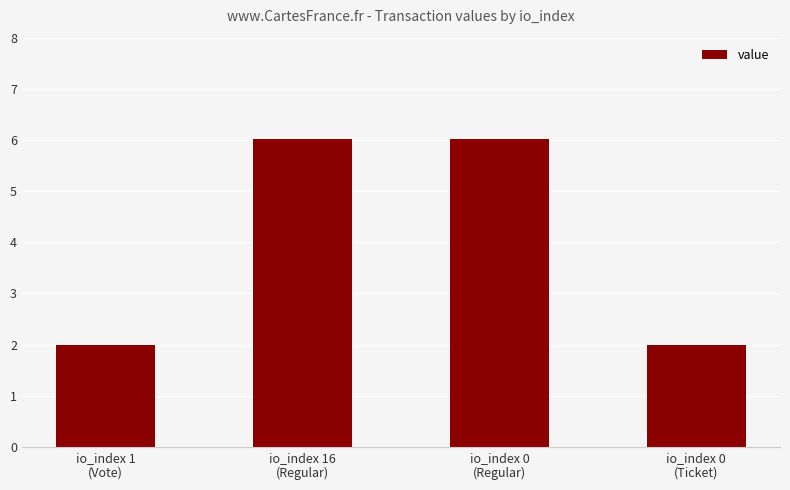

What is the ratio of the value at io_index 1
(Vote) to the value at io_index 0
(Ticket)?

1.0